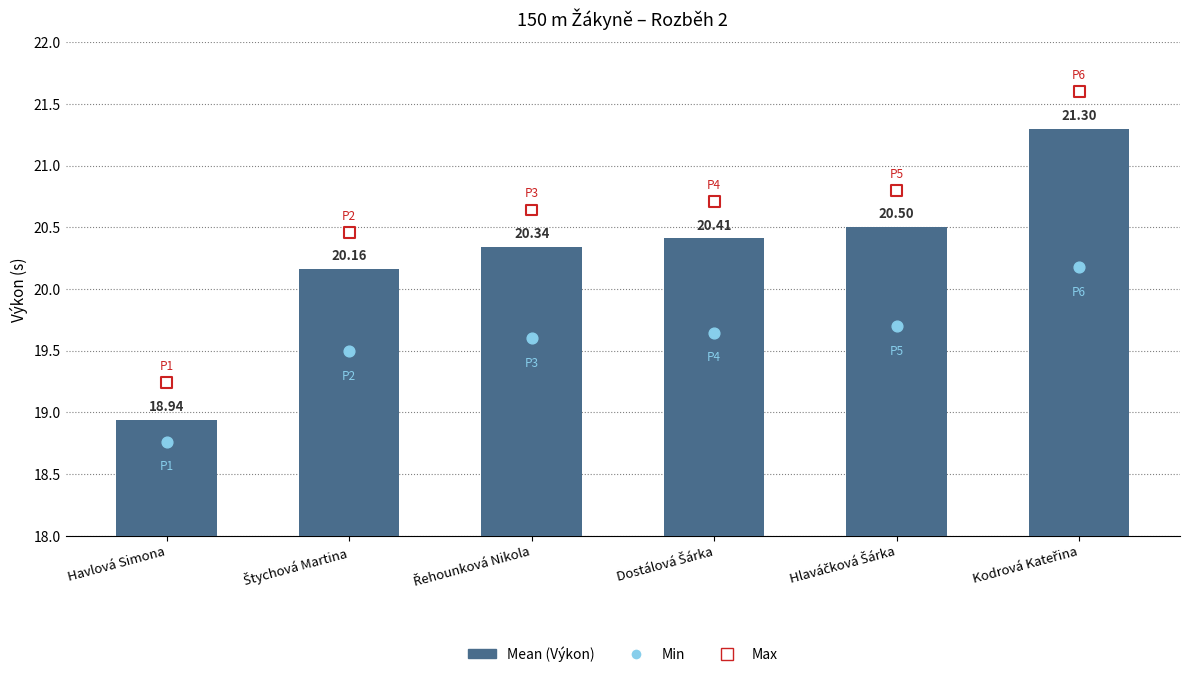

What are all the series names shown in the legend?

Mean (Výkon), Min, Max